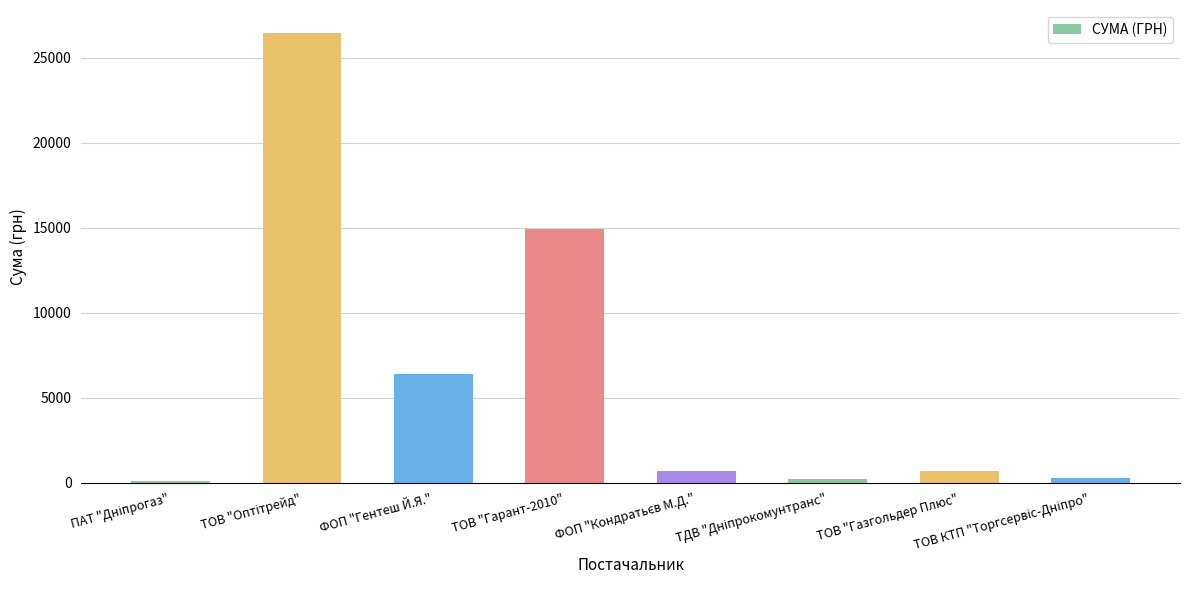

What is the sum of all values?

49749.0